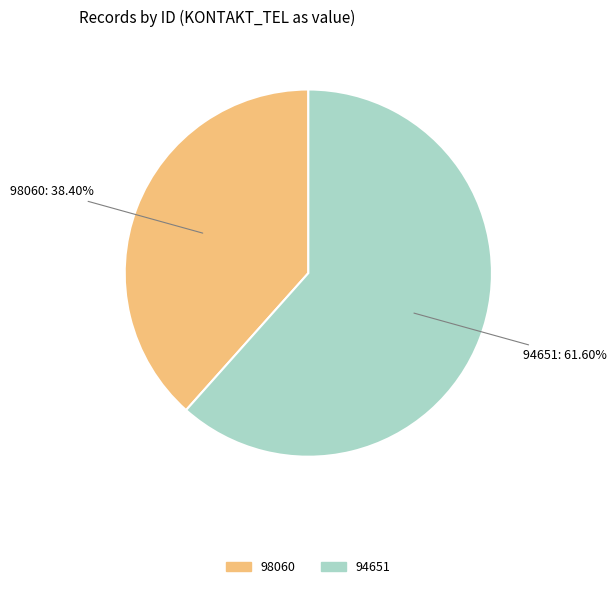

Rank the categories by value from lowest to highest.

98060, 94651